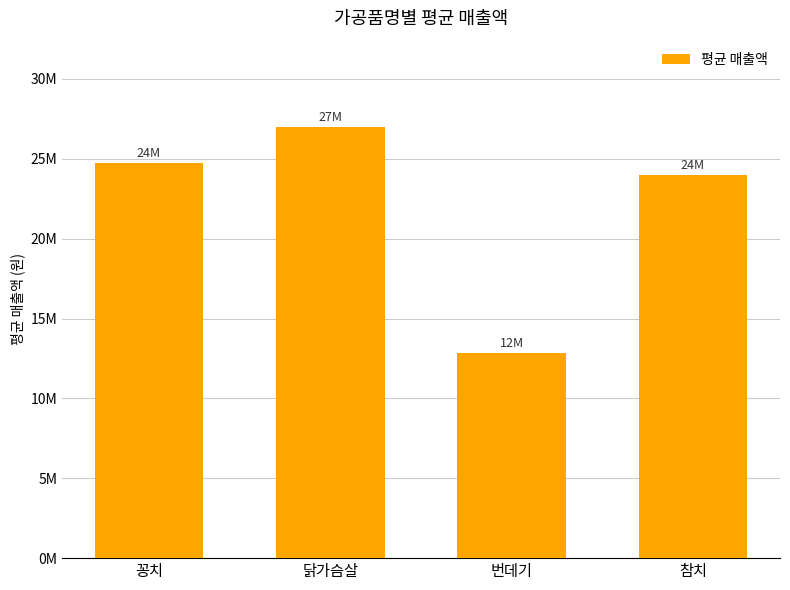

What is the difference between the values at 닭가슴살 and 참치?

3000000.0